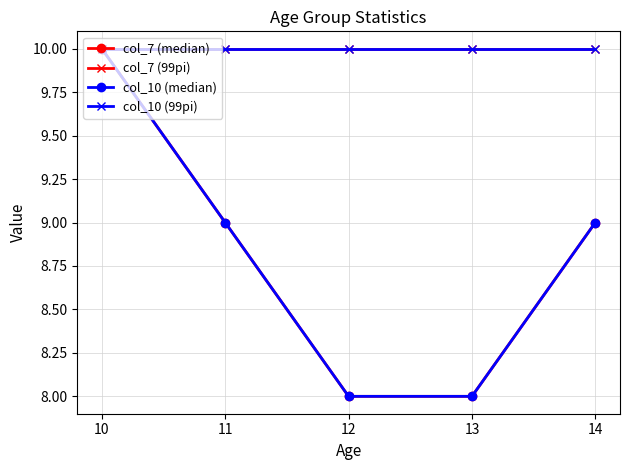

At which label is col_10 (median) closest to 9?

11